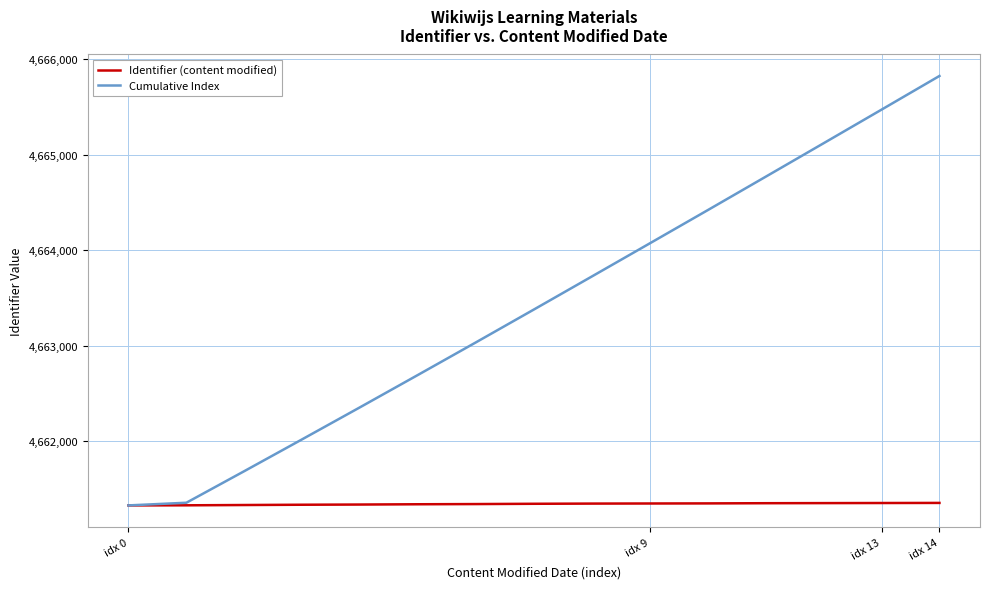

What is the difference between the second highest and second lowest values in the Identifier (content modified) series?

24